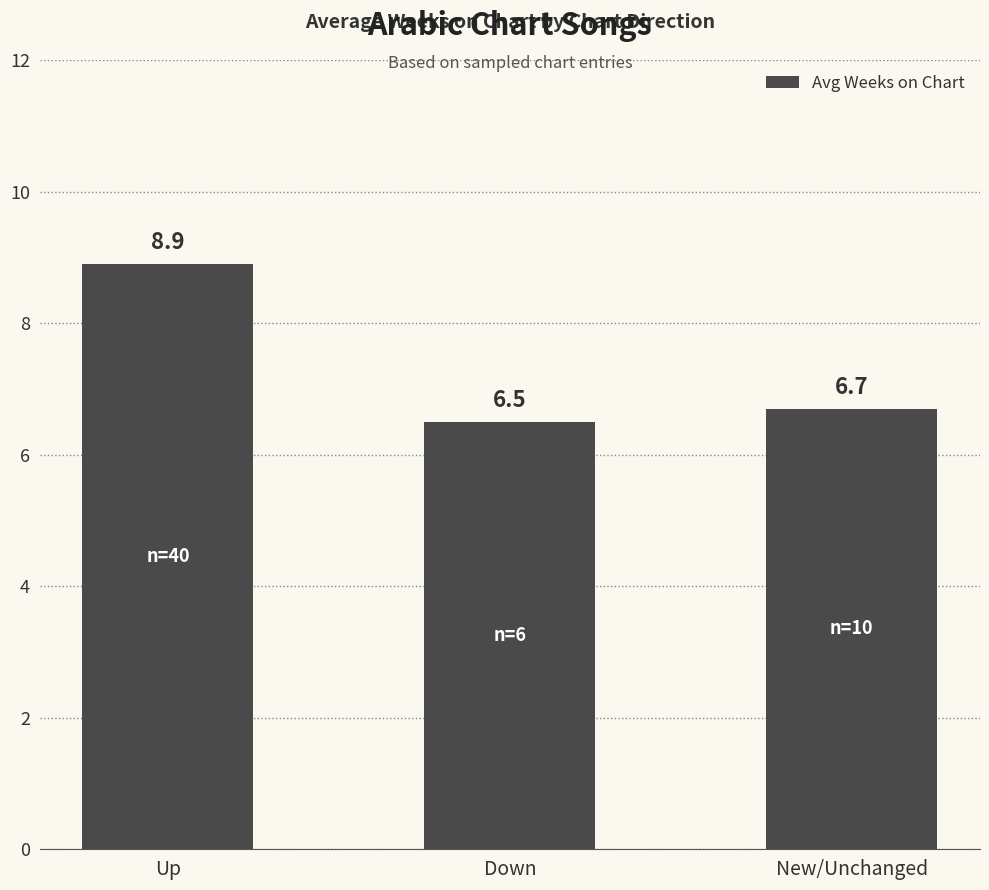

What is the change in value from Up to New/Unchanged?

-2.2